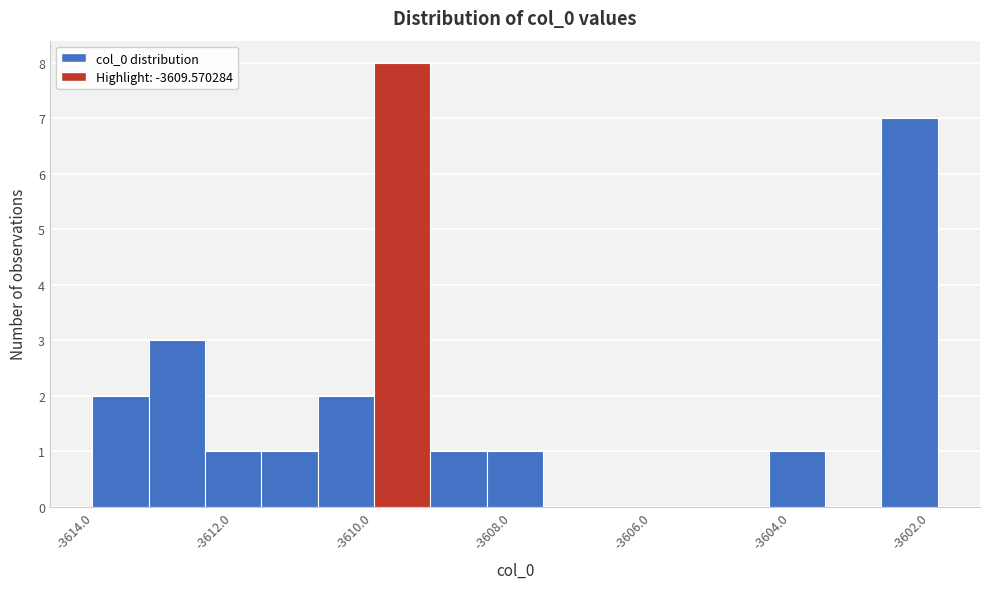

What is the height of the bar covering -3610.0 to -3609.2 on the x-axis? Neither the bar edges nor the heights are printed on the chart, so give them approximately, as read against the axes.

8